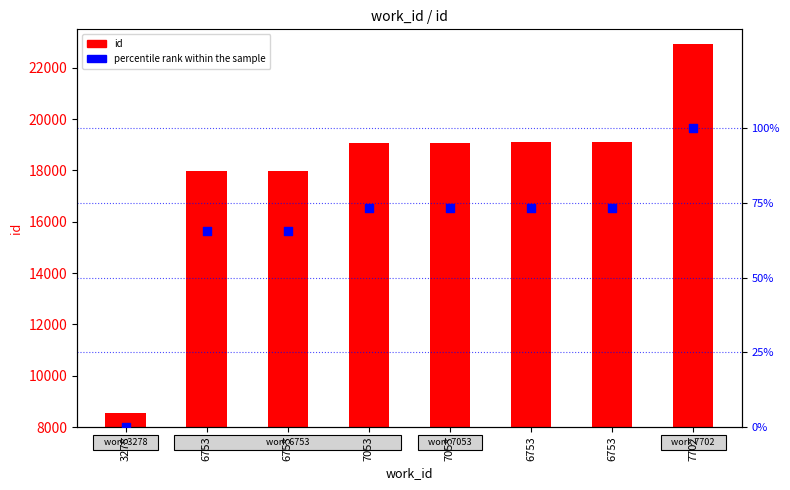

At which category is the sum across all series the highest?

7702